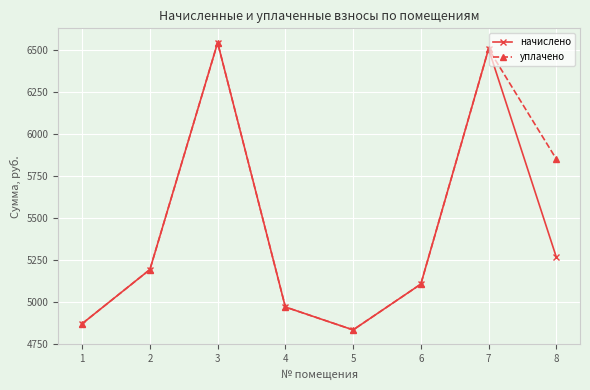

Reading right to left, list all the values displayed in this chart.

начислено: 8=5266.1	7=6508.1	6=5104.6	5=4831.4	4=4968.0	3=6545.3	2=5191.6	1=4868.6
уплачено: 8=5851.2	7=6508.1	6=5104.6	5=4831.4	4=4968.0	3=6545.2	2=5191.6	1=4868.6